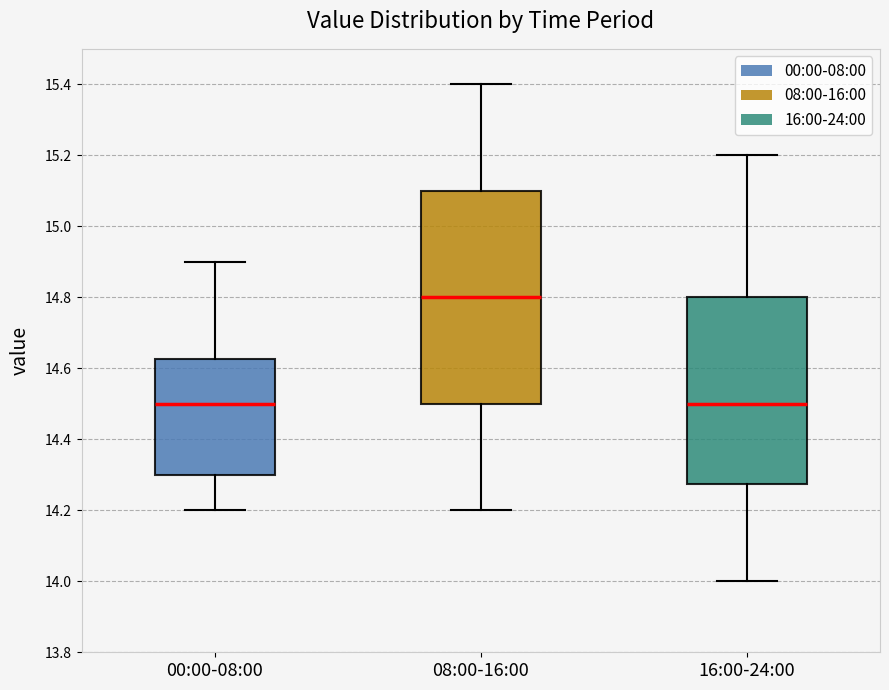

Comparing the boxes themselves (not the whiskers), which one is the tallest?

08:00-16:00